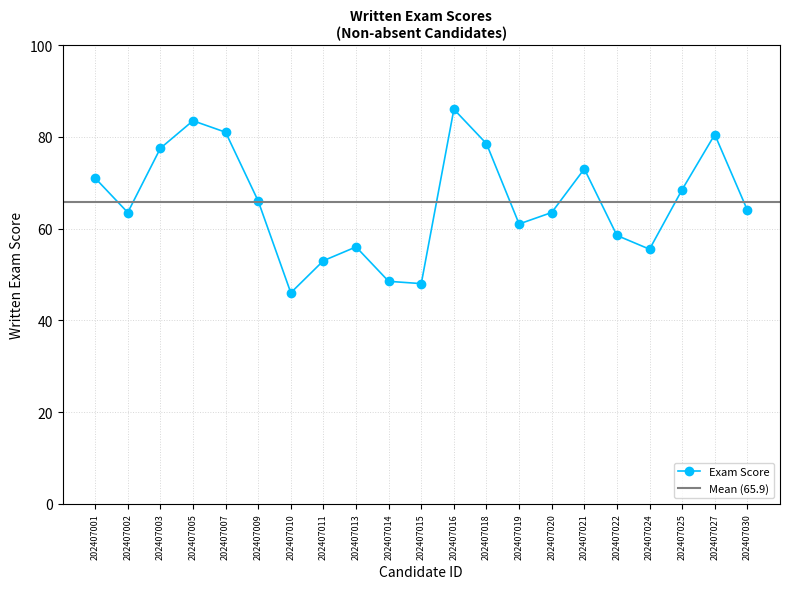

Which has a higher value, 202407014 or 202407003?

202407003